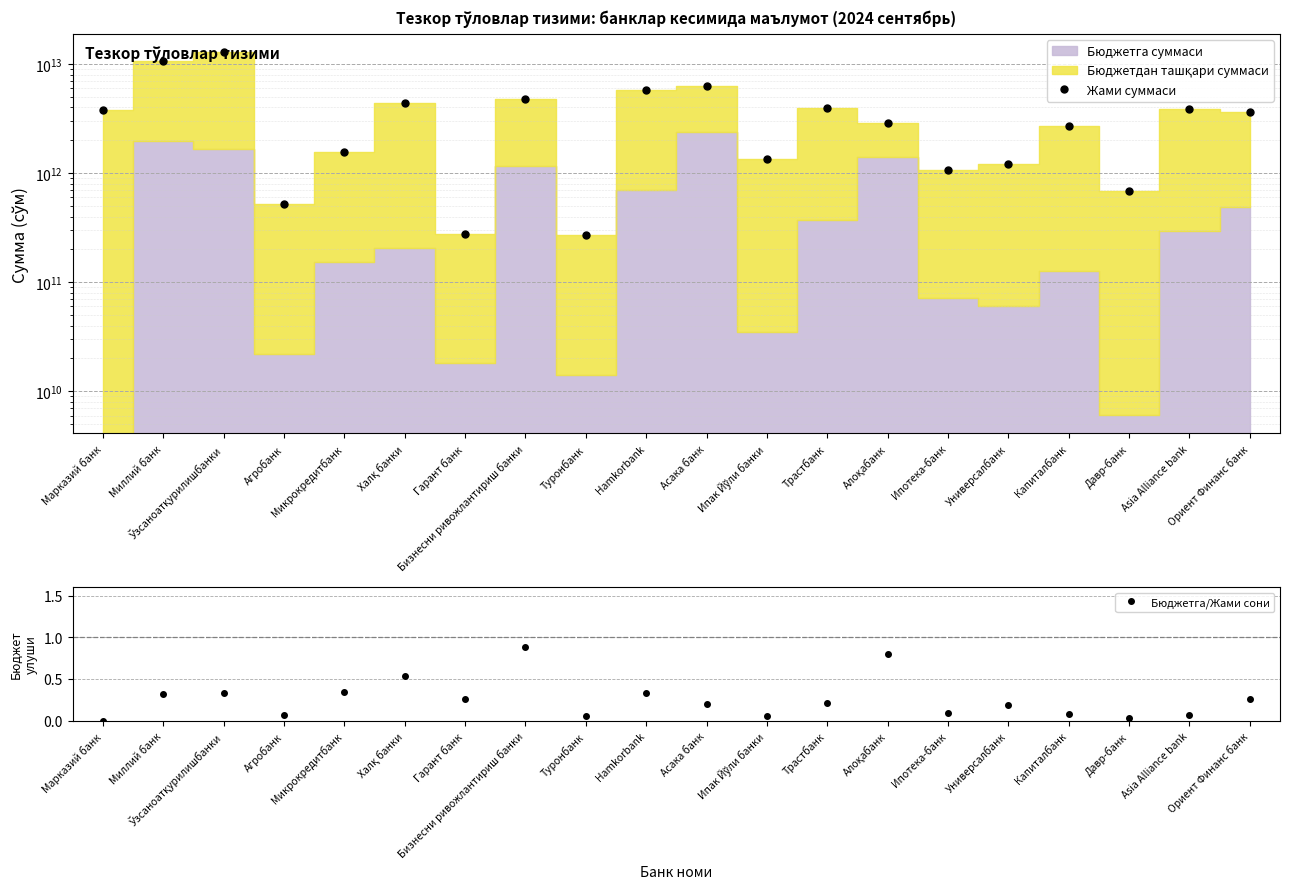

True or false: Жами суммаси and Бюджетга/Жами сони intersect in this chart.

False